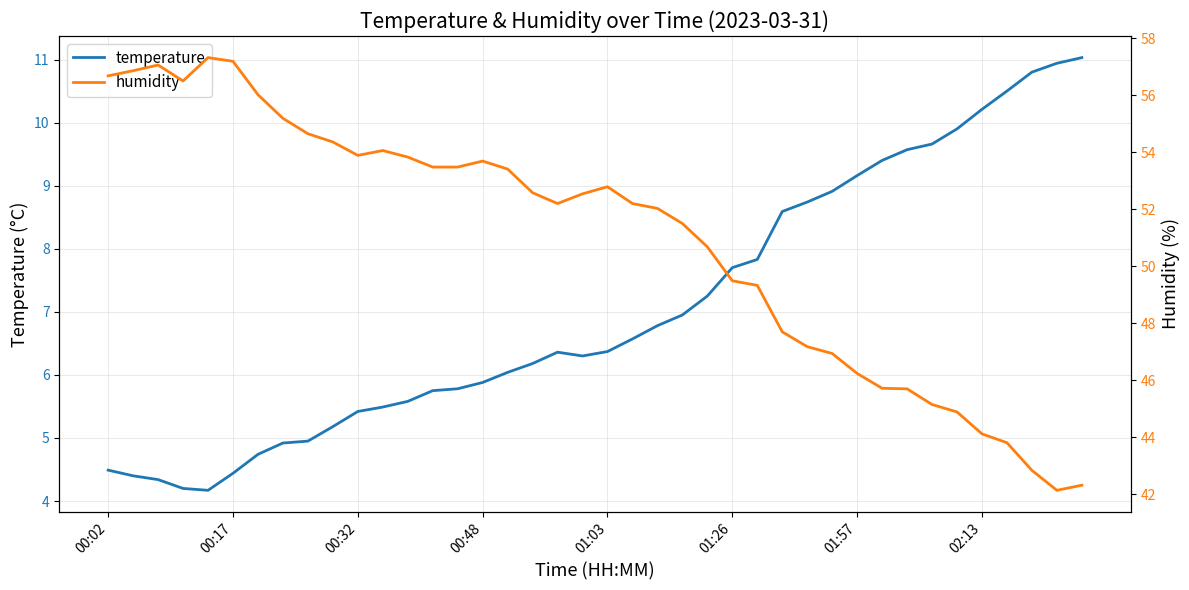

What is the total value across all series at 31?

55.1